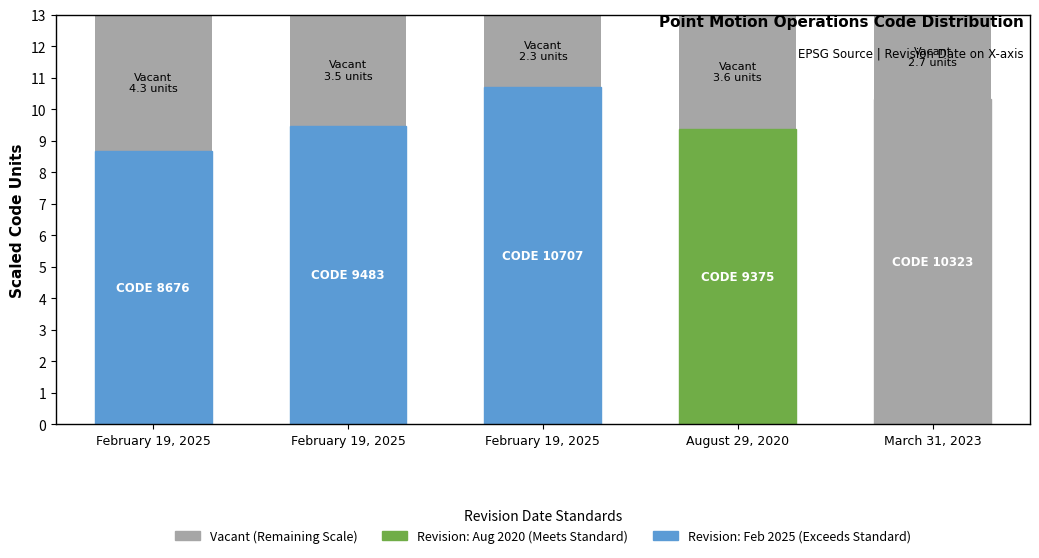

Between March 31, 2023 and February 19, 2025, which is larger?

February 19, 2025